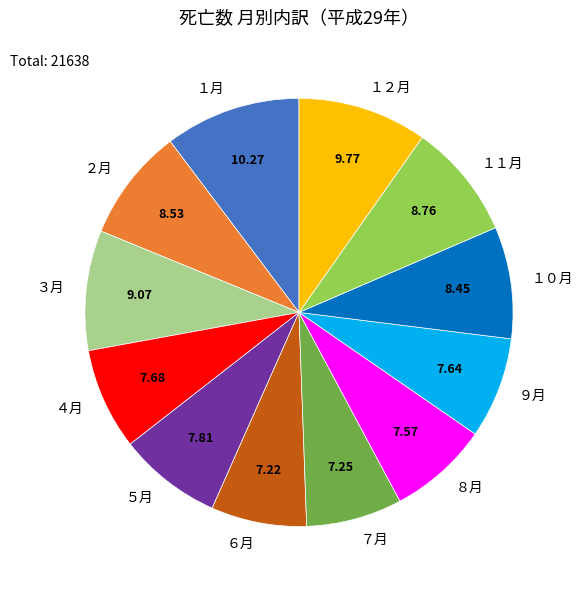

Combined, do ６月 and ８月 account for over 50%?

No